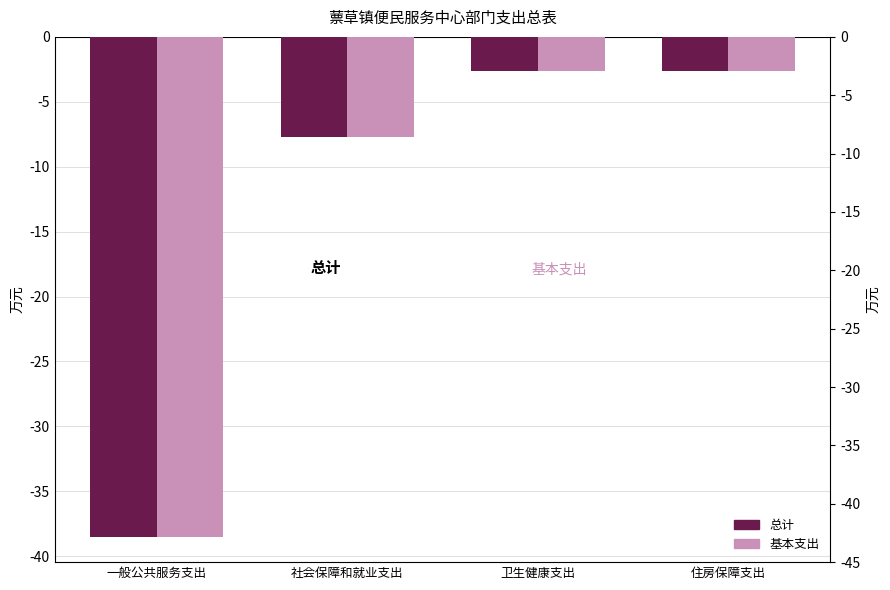

Between 社会保障和就业支出 and 住房保障支出, which series saw the biggest shift?

总计